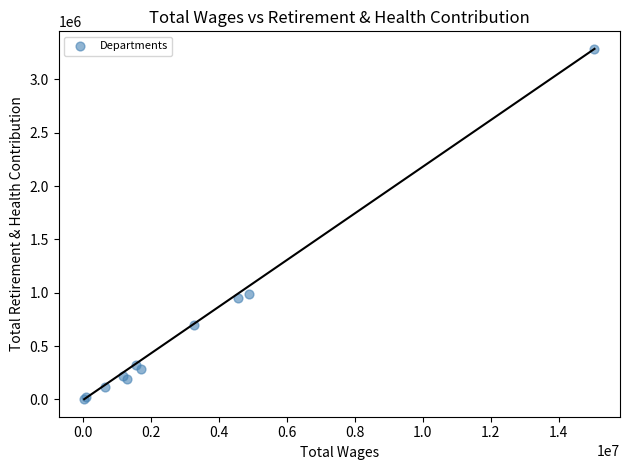

What Y value in the scatter plot is closest to 1643780?

984674